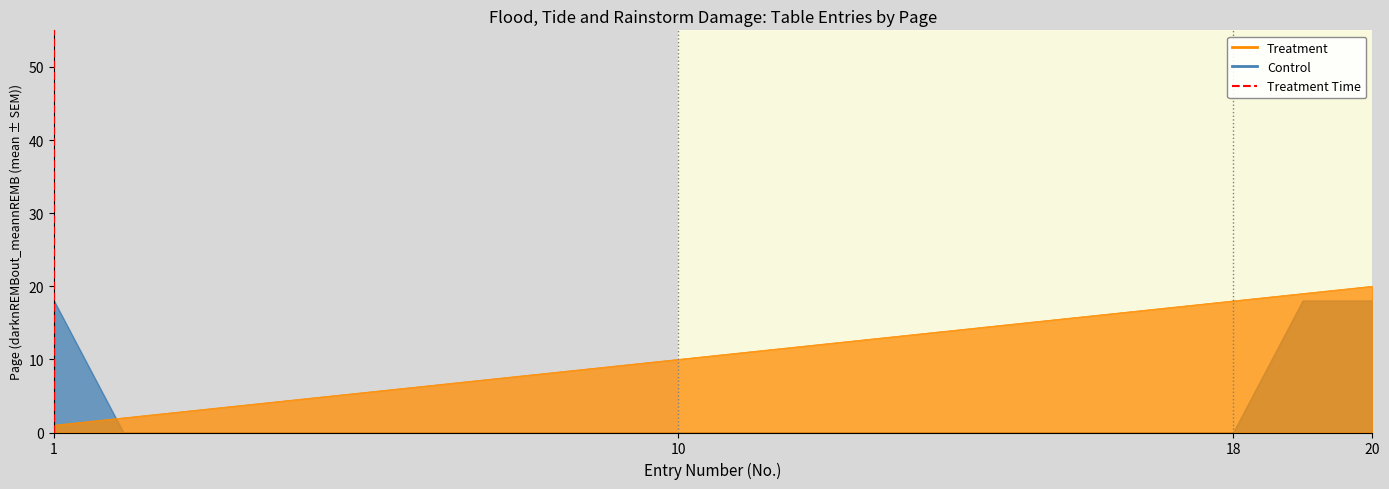

True or false: the data has more than 0 interior local peaks.

False